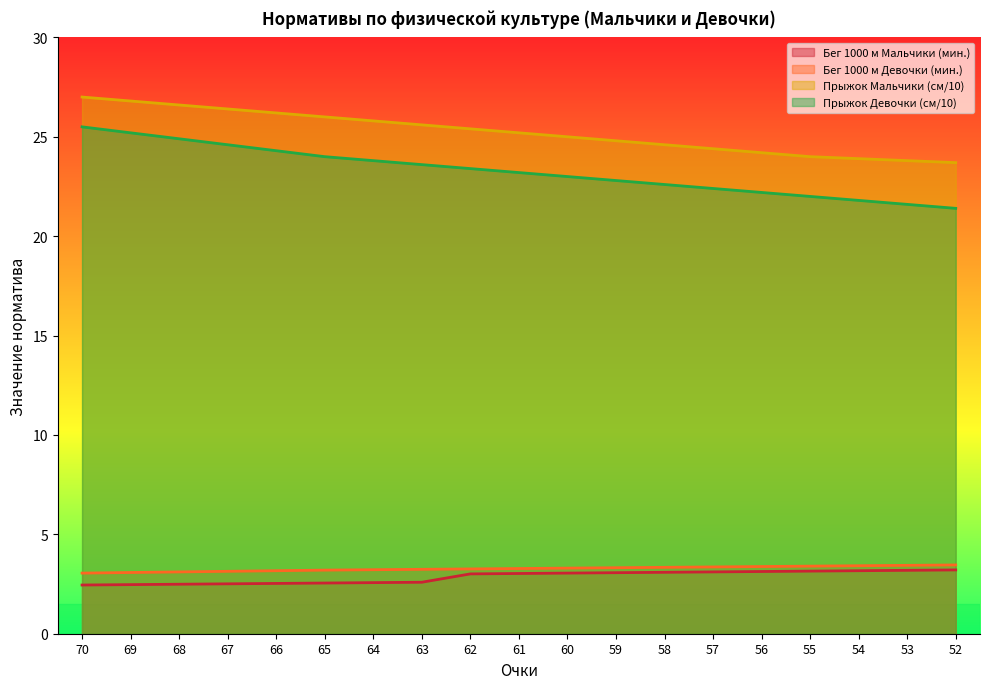

Which series has the largest total across all categories?

Прыжок Мальчики (см/10)